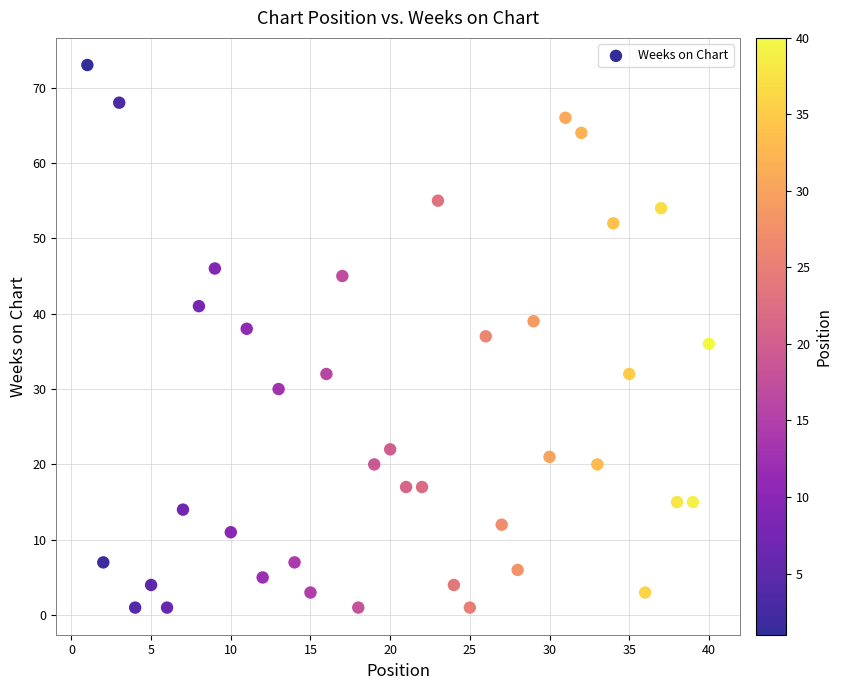

What is the range of Y values (max minus min)?

72